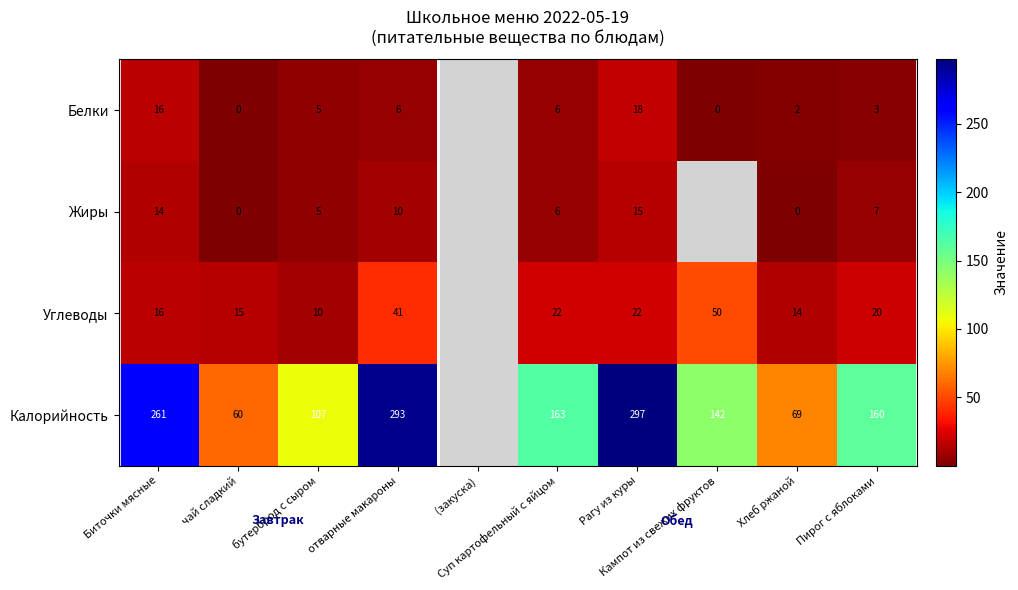

The value of Жиры at Пирог с яблоками is 12.4. True or false?

False